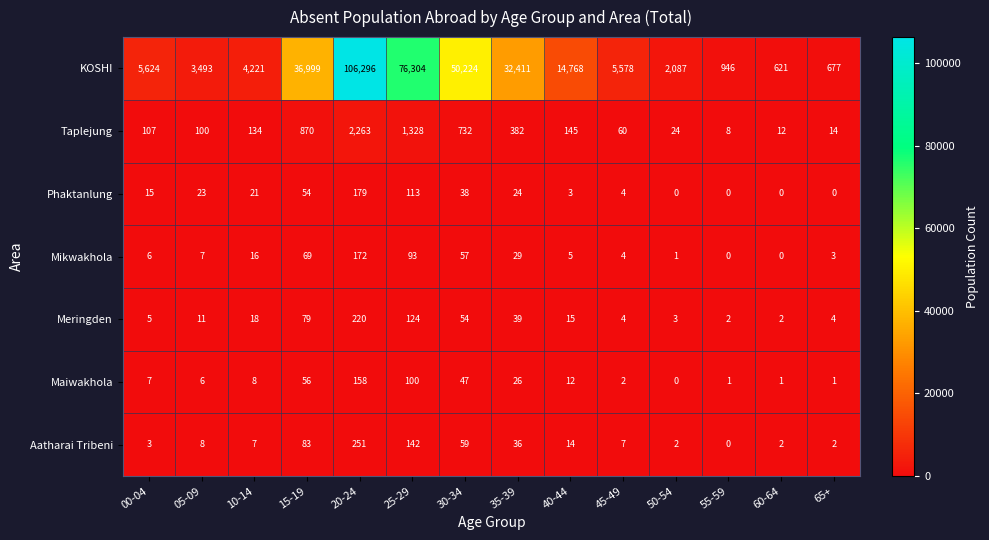

What is the average value of the KOSHI series?

24304